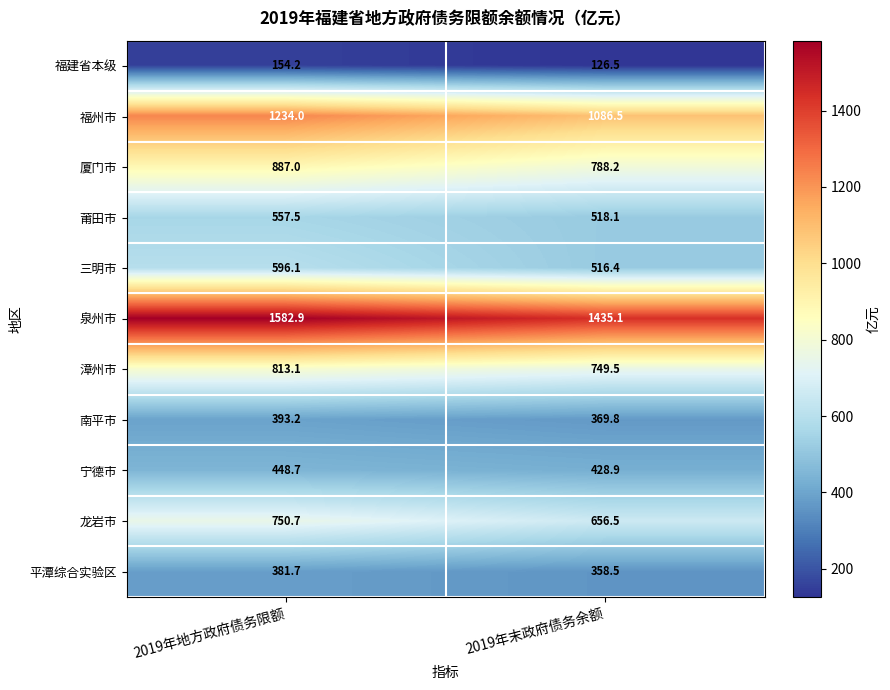

Where does the 漳州市 series first go above 813?

2019年地方政府债务限额